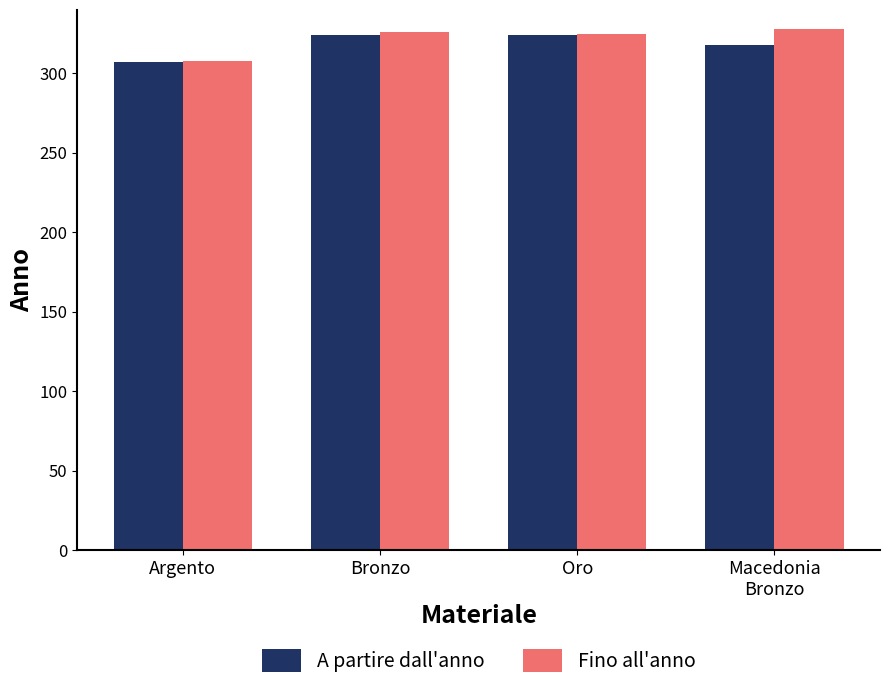

Are the bars horizontal?

No